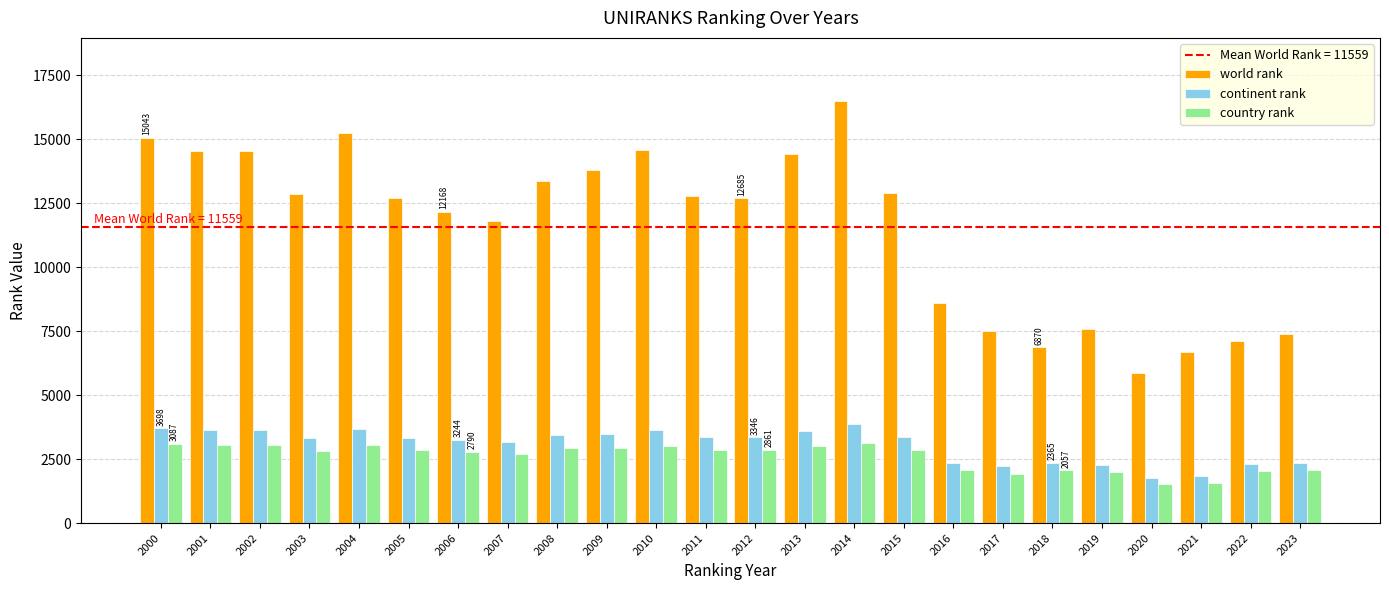

Which series has the largest range (max minus min)?

world rank